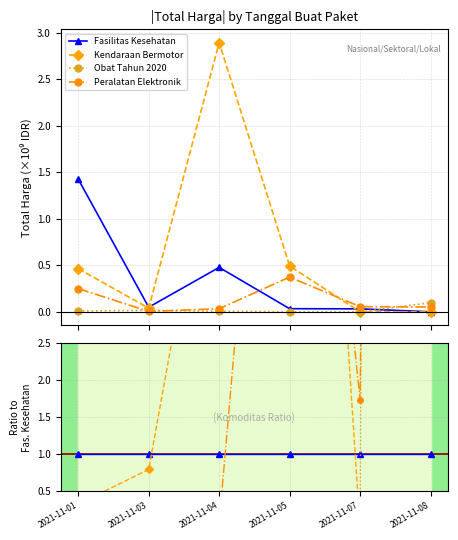

Which category has the lowest value across all series?

2021-11-07